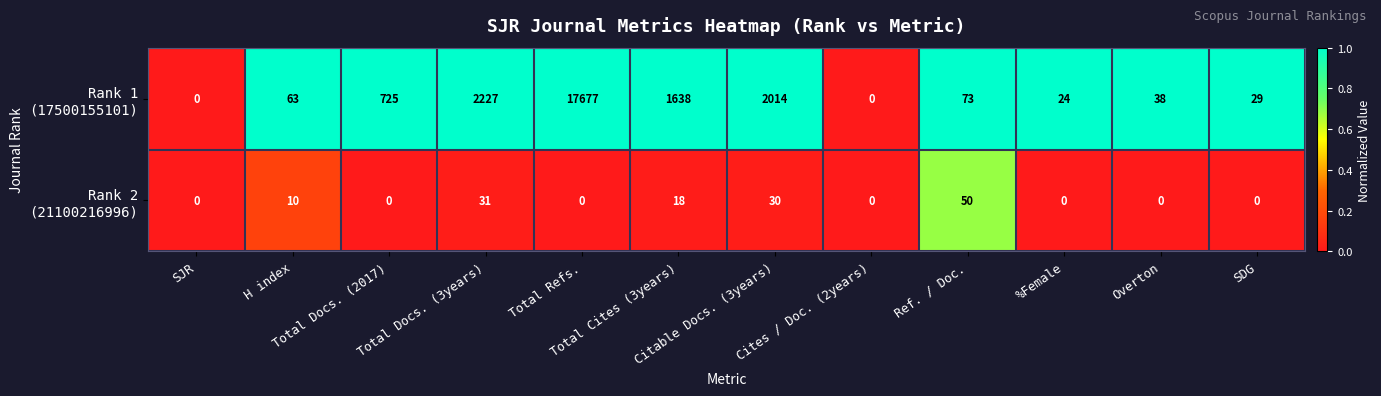

At how many categories does at least one series exceed 1183?

4